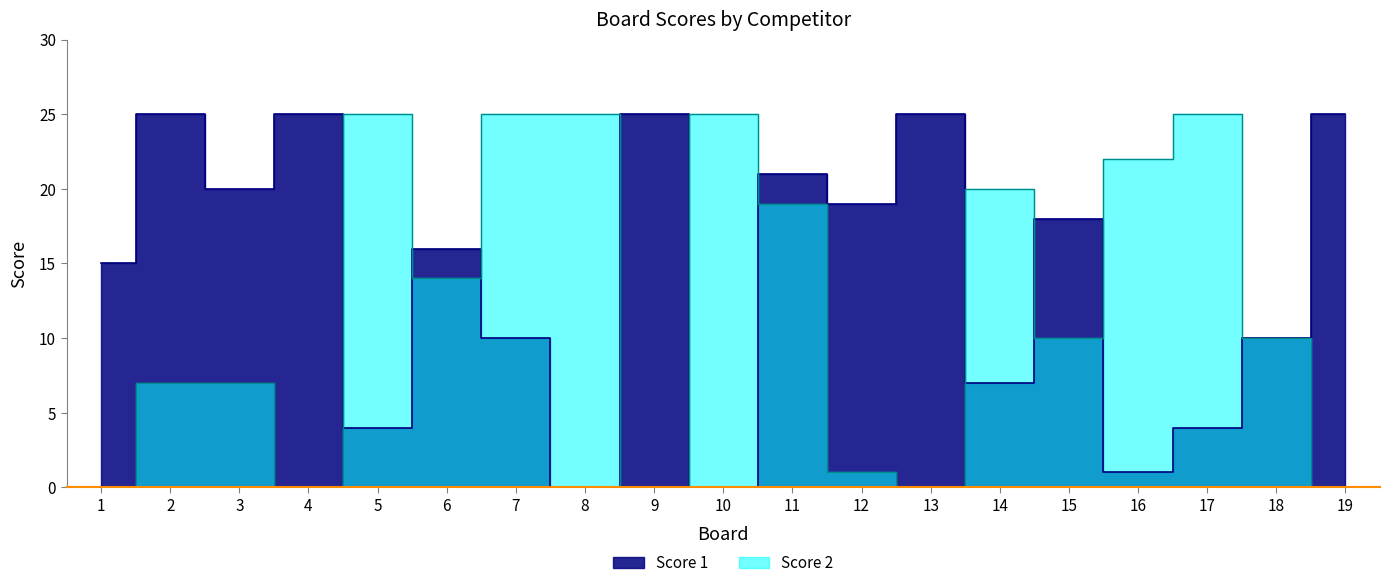

True or false: Score 1 has a value of 25 at 13.

True